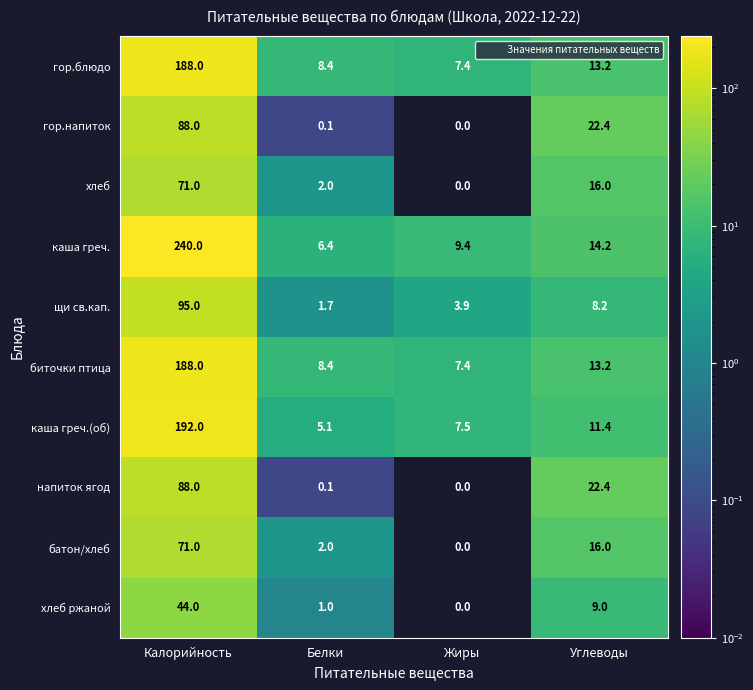

What is the difference between the maximum and minimum values in the батон/хлеб series?

71.0